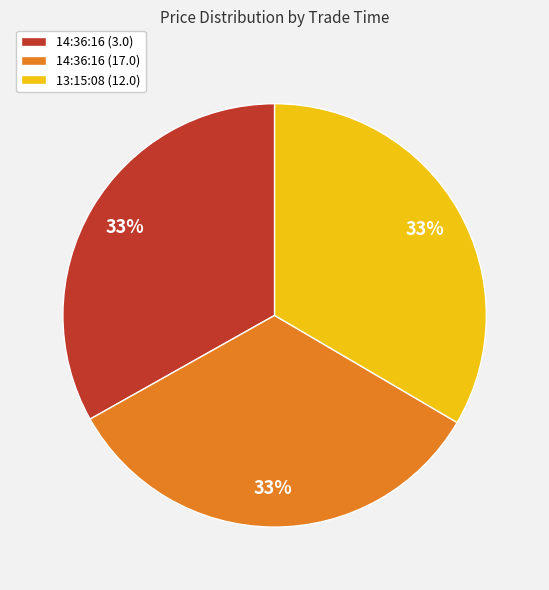

Is the sum of 14:36:16 (17.0) and 13:15:08 (12.0) greater than half?

Yes